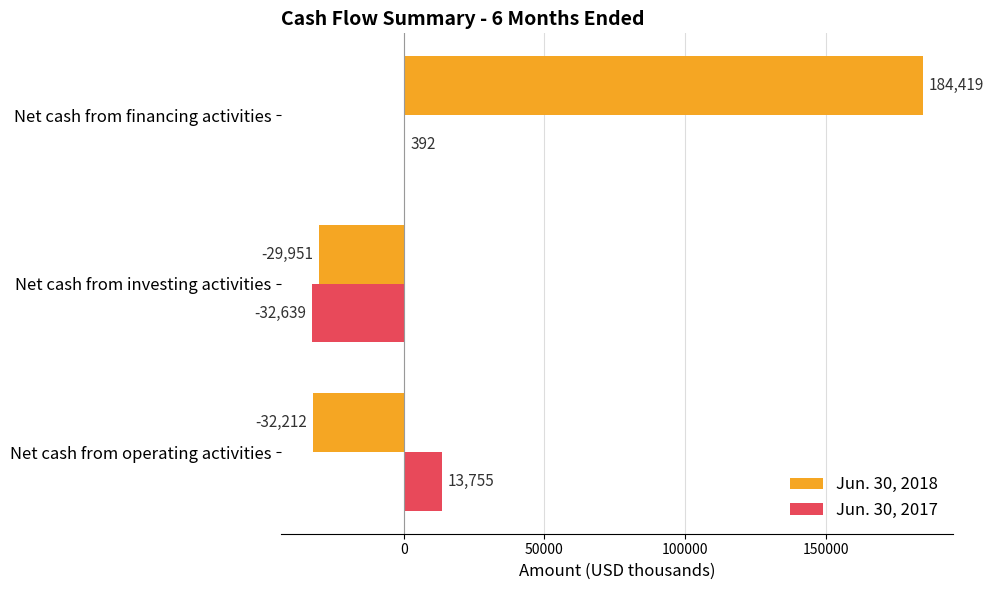

Which series changed the most between Net cash from operating activities and Net cash from investing activities?

Jun. 30, 2017